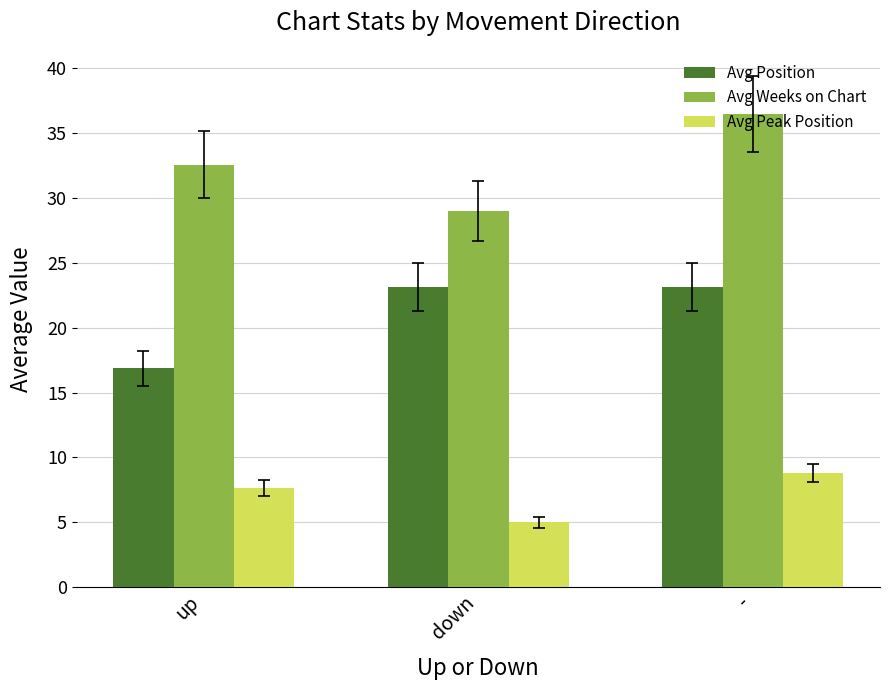

Reading left to right, list all the values displayed in this chart.

Avg Position: 16.9	23.2	23.2
Avg Weeks on Chart: 32.6	29.0	36.5
Avg Peak Position: 7.7	5.0	8.8